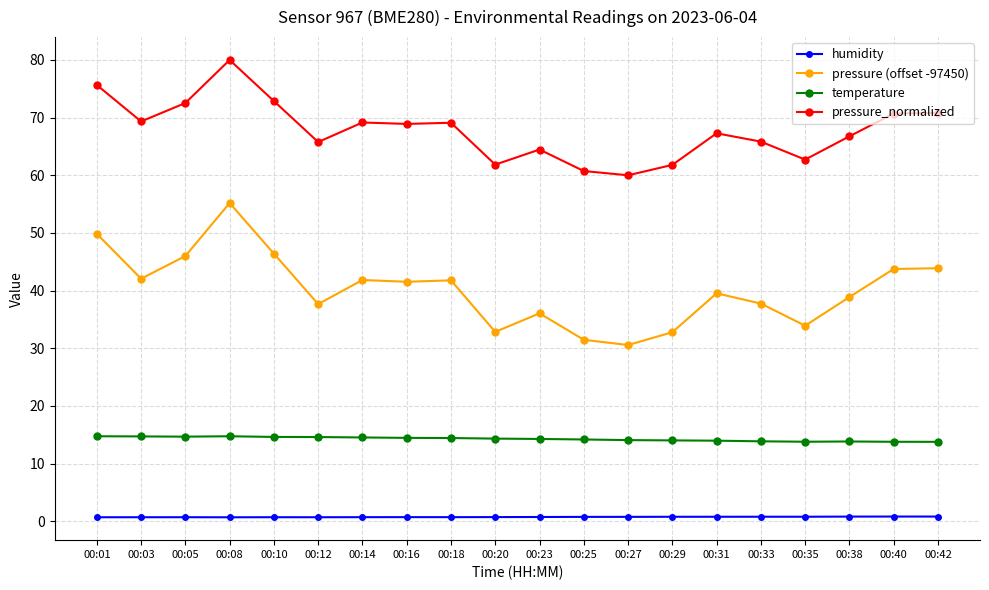

What is the sum of the pressure_normalized values at 00:03 and 00:29?

131.1